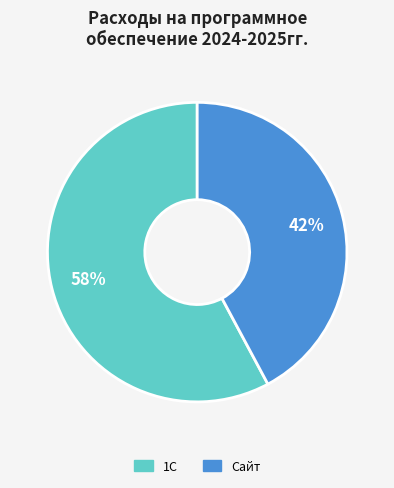

Which slice is the smallest?

Сайт